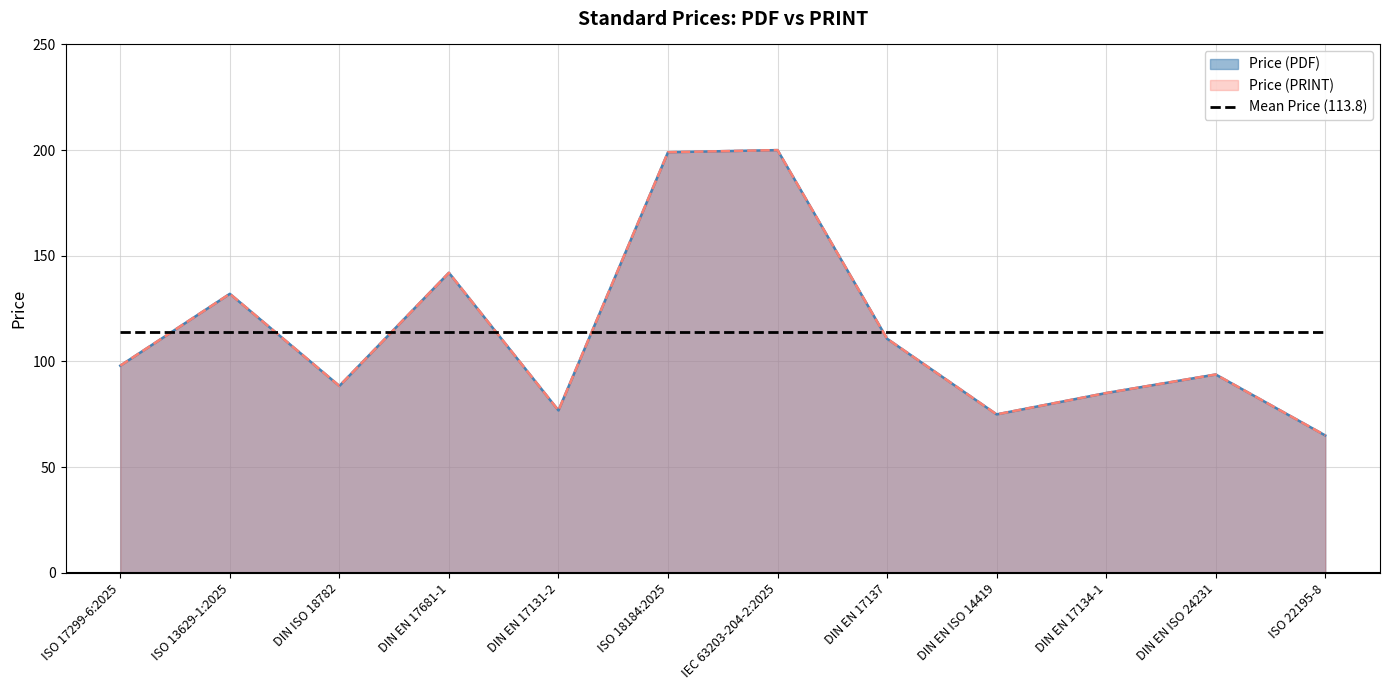

Reading right to left, list all the values displayed in this chart.

Price (PDF): 65.0	93.8	85.0	75.0	110.8	200.0	199.0	76.8	142.0	88.4	132.0	98.0
Price (PRINT): 65.0	93.8	85.0	75.0	110.8	200.0	199.0	76.8	142.0	88.4	132.0	98.0